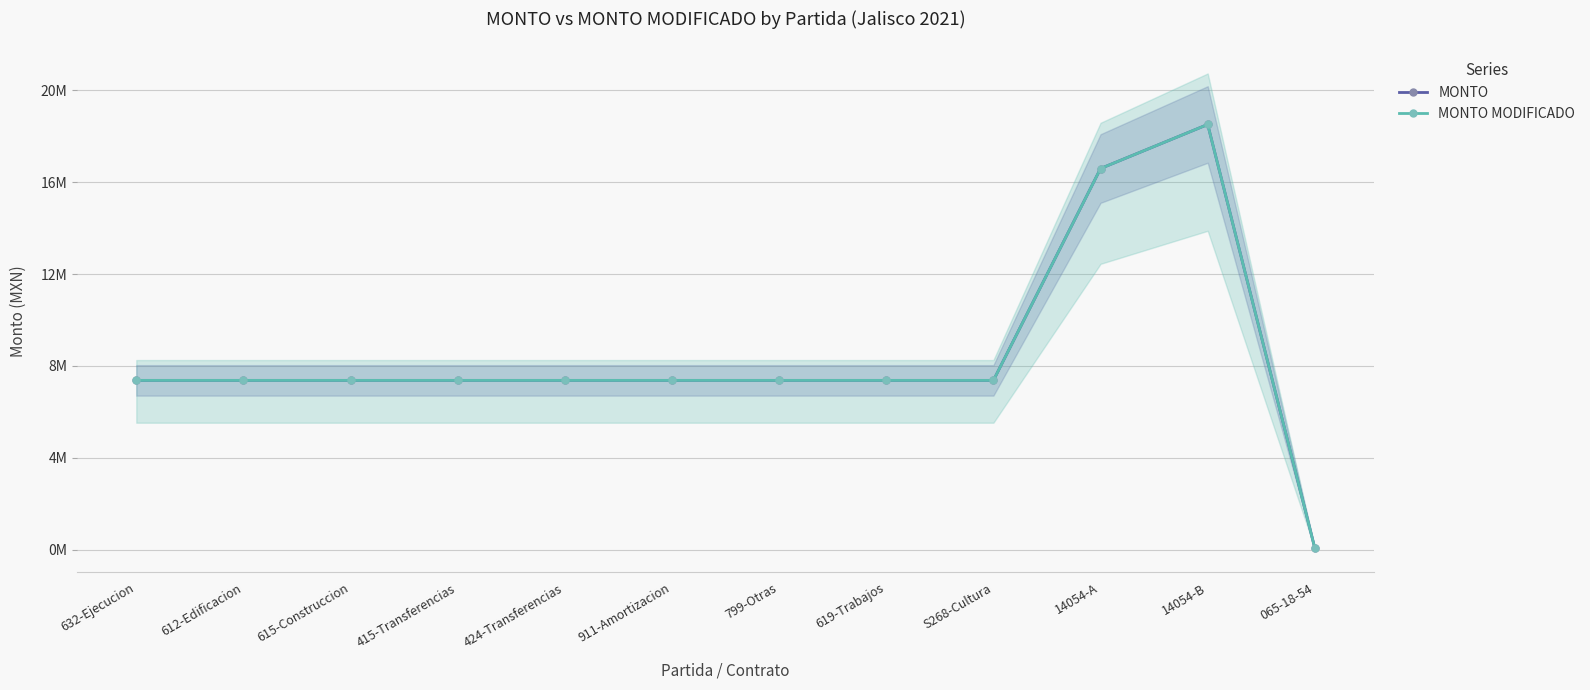

True or false: MONTO MODIFICADO and MONTO cross at least once.

False